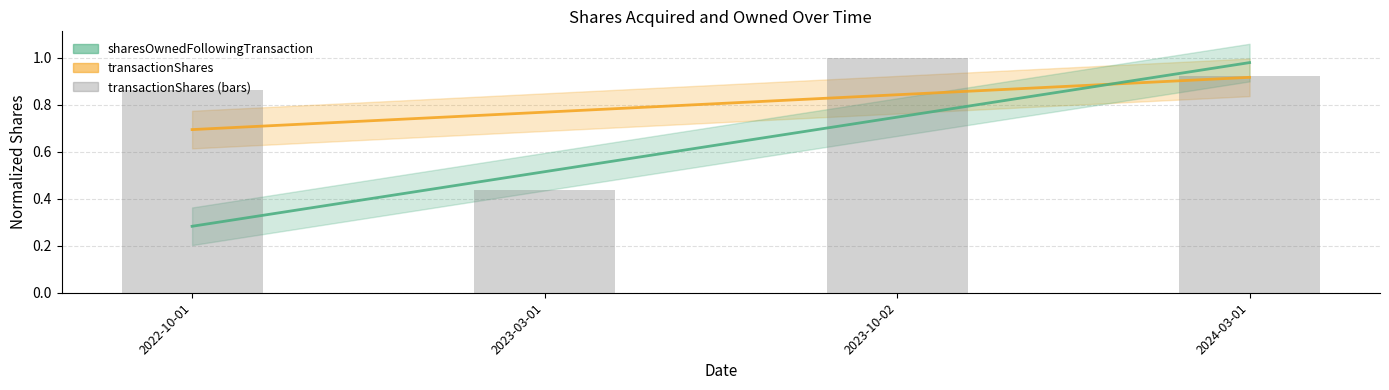

Is it true that the value at 2024-03-01 is 0.9?

True